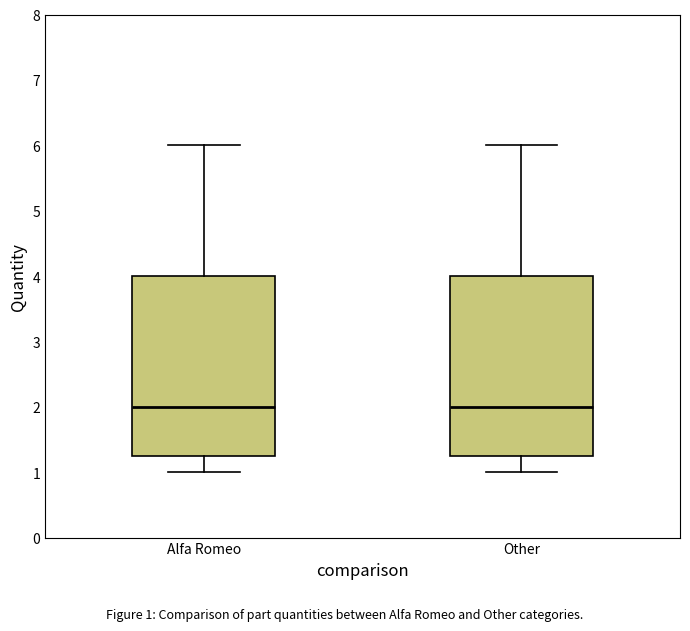

Reading left to right, transcribe this box plot: for each box, give where its median line is, the range the box spans, and where its two whiskers end, as read against the y-axis. The values are not printed on the chart, so give them approximately, as read against the axis.

Alfa Romeo: median 2.0, box 1.3 to 4.0, whiskers 1.0 to 6.0
Other: median 2.0, box 1.3 to 4.0, whiskers 1.0 to 6.0